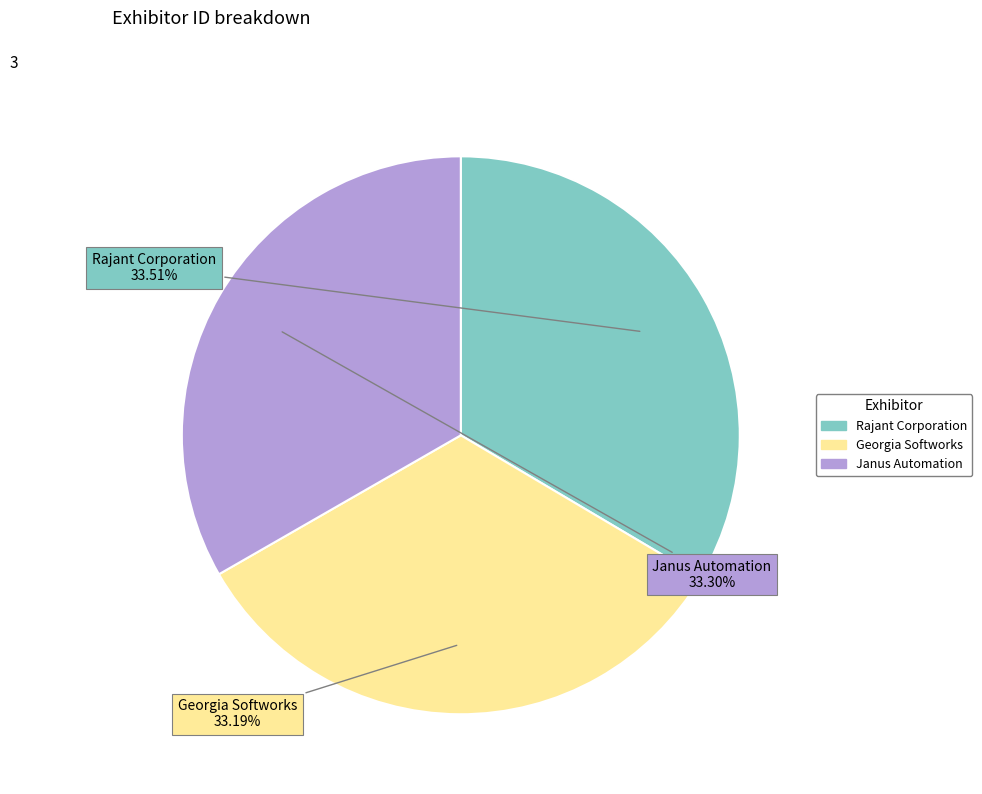

What percentage is NOT represented by Janus Automation?

66.7%